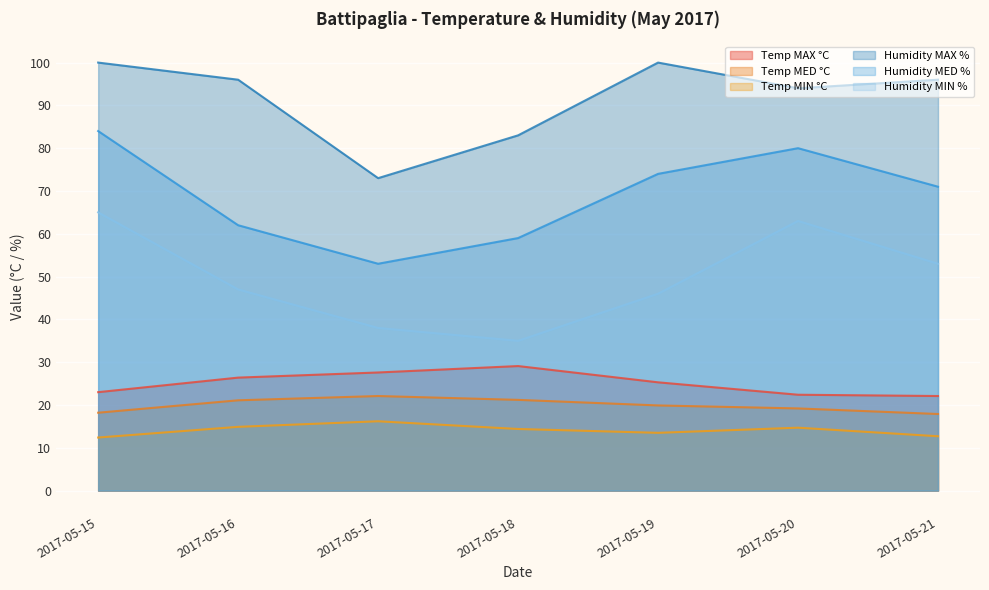

Rank the series at 2017-05-15 from highest to lowest value.

Humidity MAX %, Humidity MED %, Humidity MIN %, Temp MAX °C, Temp MED °C, Temp MIN °C